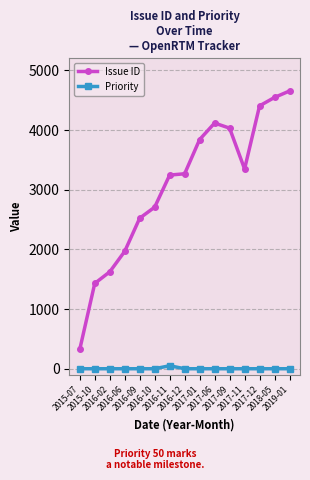

True or false: Issue ID and Priority cross at least once.

False